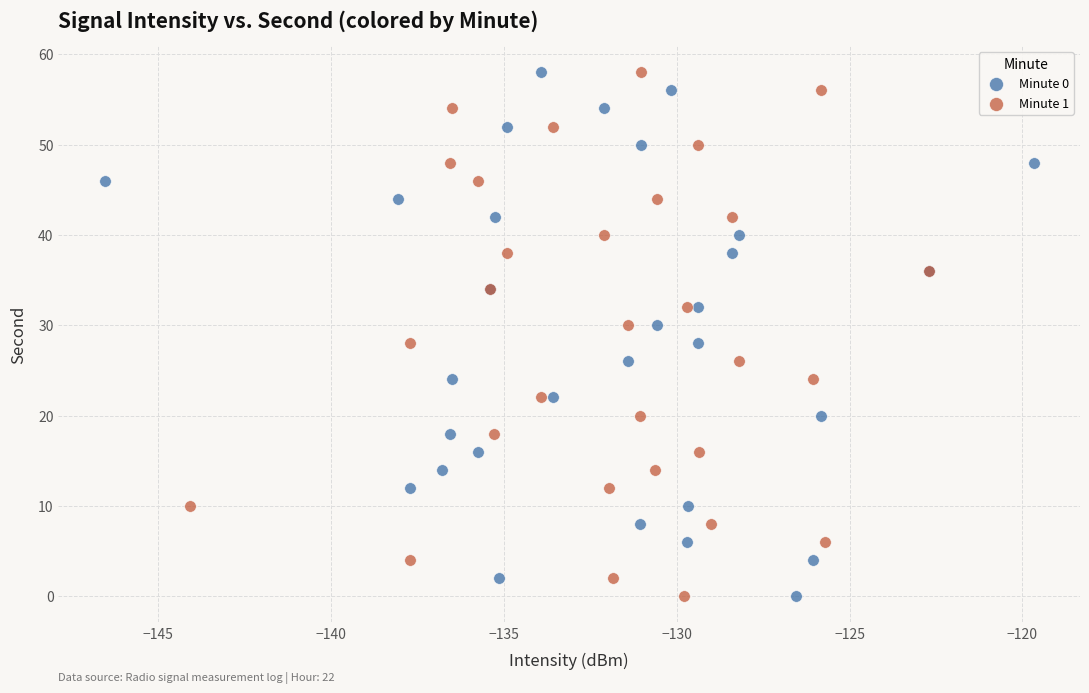

What are all the series names shown in the legend?

Minute 0, Minute 1